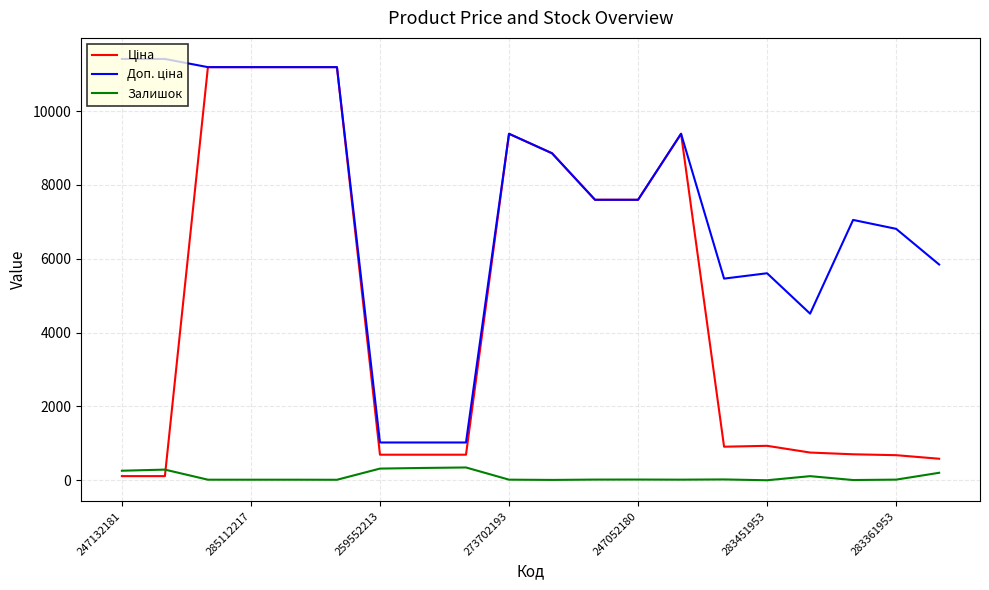

How many lines are shown in the chart?

3